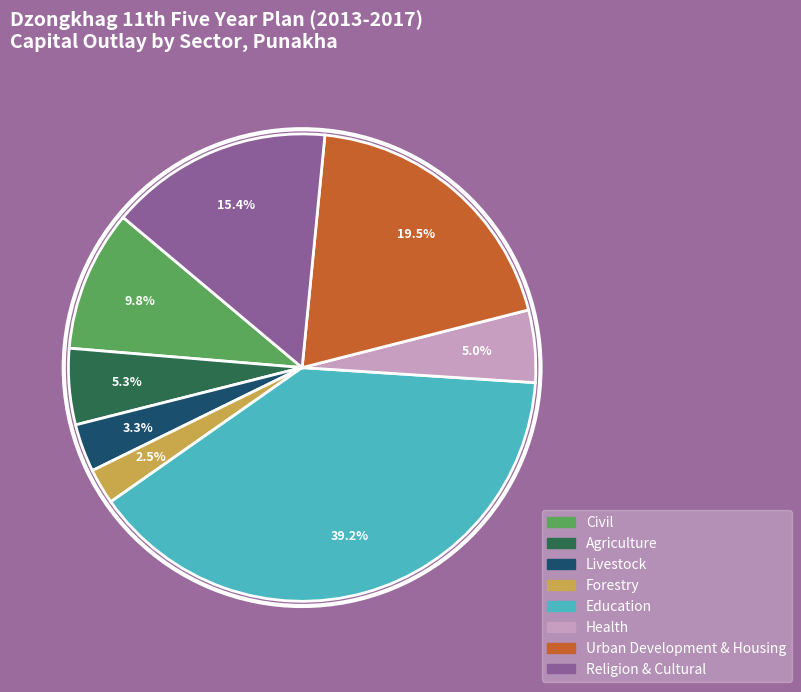

To the nearest percent, what portion does Health represent?

5%